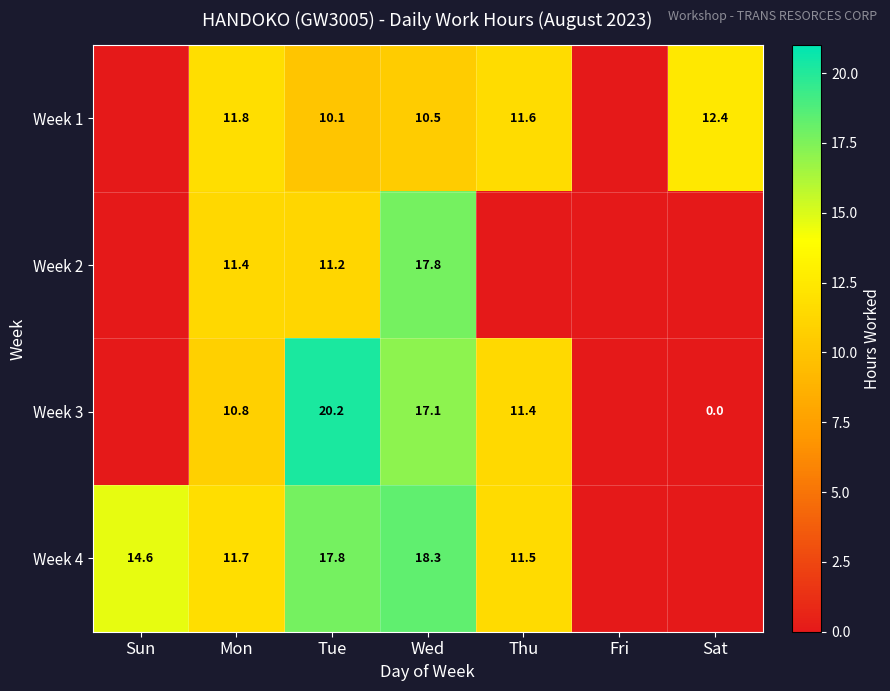

Between Tue and Wed, which series saw the biggest shift?

Week 2